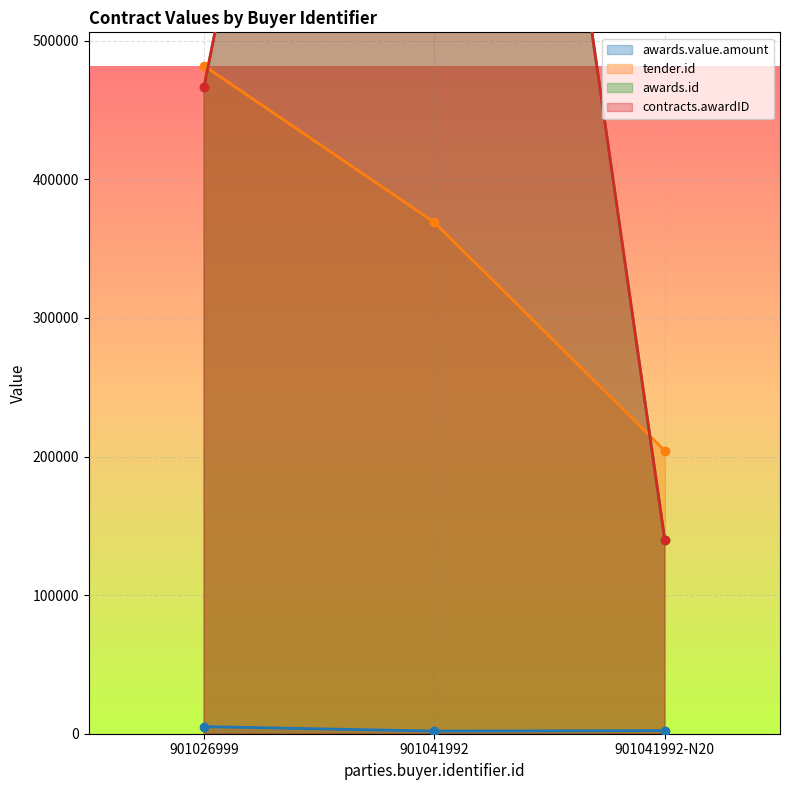

What is the sum of the awards.value.amount values at 901041992-N20 and 901041992?

4197.3